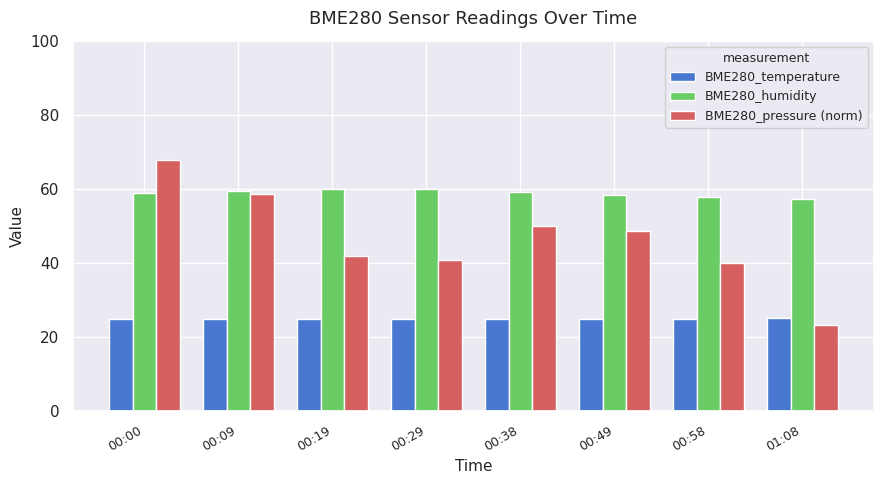

Count the number of categories in the chart.

8